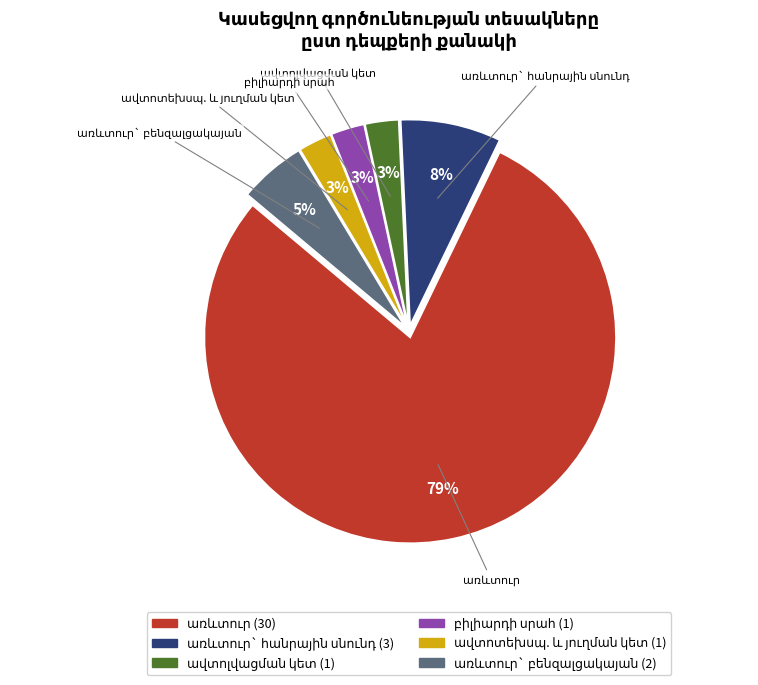

To the nearest percent, what is the average slice percentage?

17%